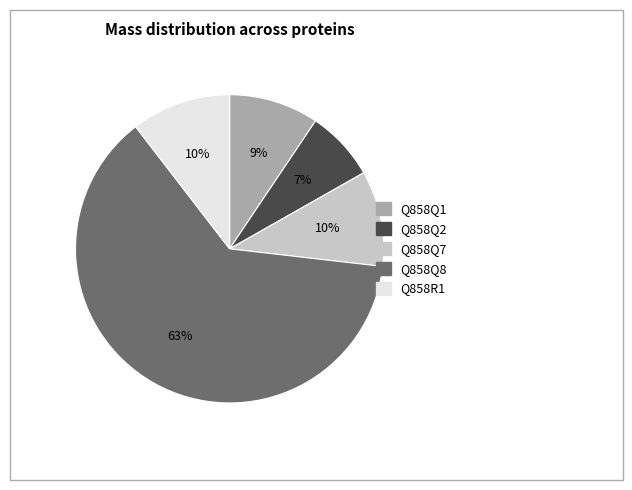

Combined, do Q858Q1 and Q858Q2 account for over 50%?

No